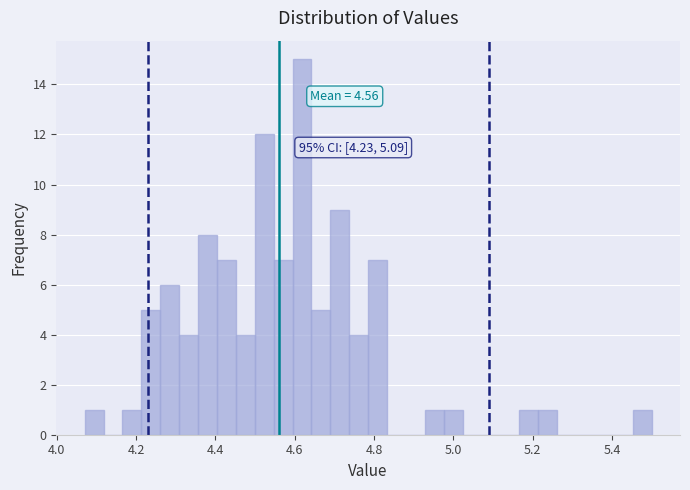

Read against the x-axis, roughly where is the centre of the tallest bar?

4.62